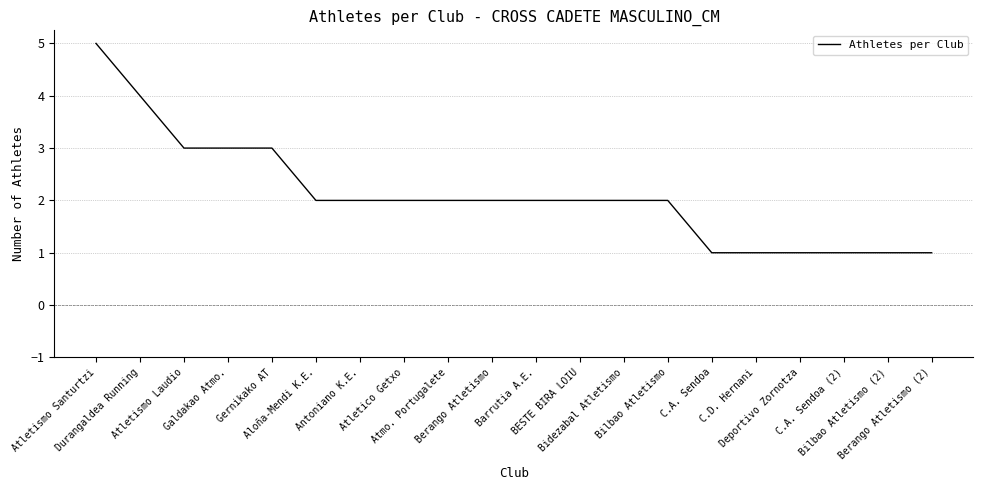

What is the change in value from Durangaldea Running to Gernikako AT?

-1